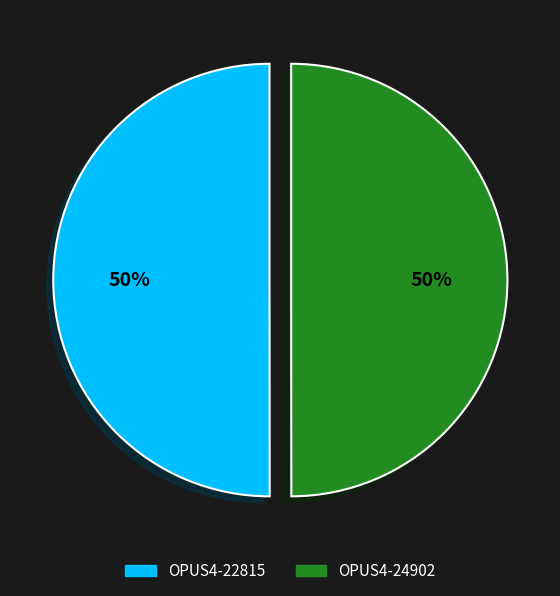

Approximately how many times larger is the value at OPUS4-22815 compared to OPUS4-24902?

1.0